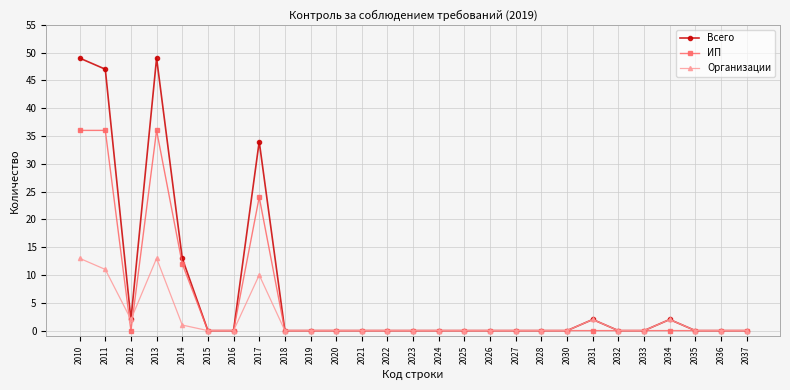

Which series has the largest range (max minus min)?

Всего